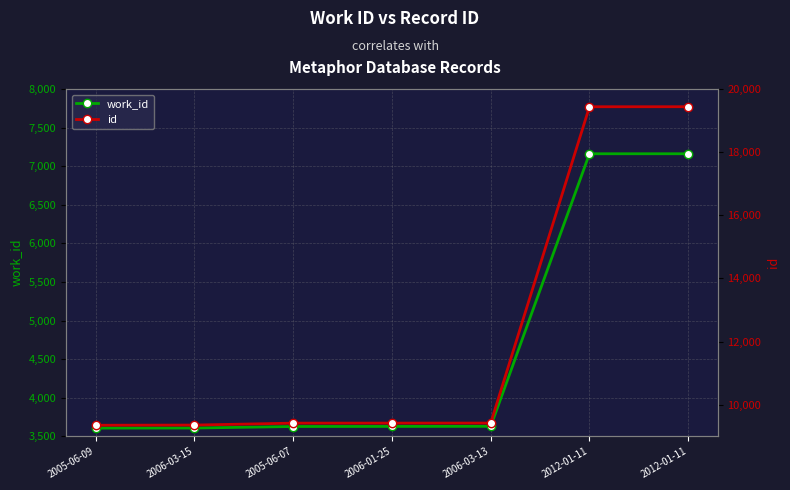

Is it true that work_id equals 6217 at 2005-06-09?

False